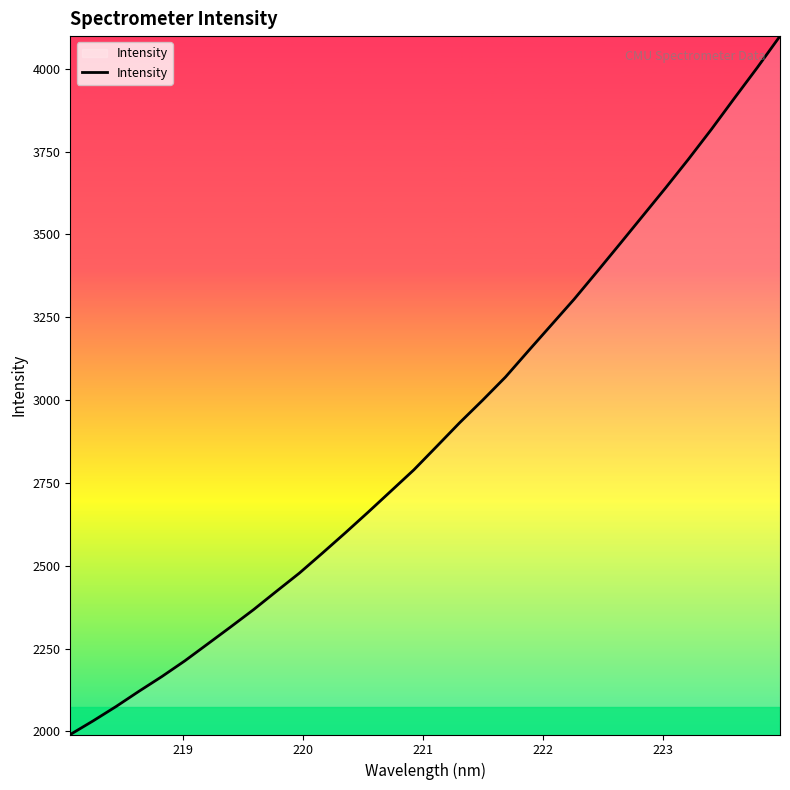

What is the smallest value displayed?

1990.6